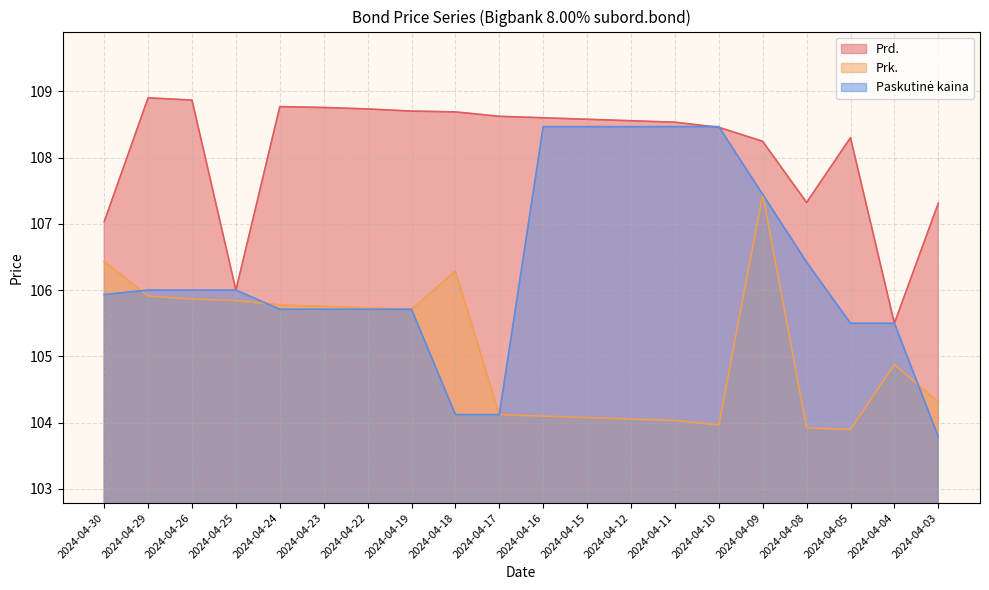

At which label is Prk. closest to 105?

2024-04-04